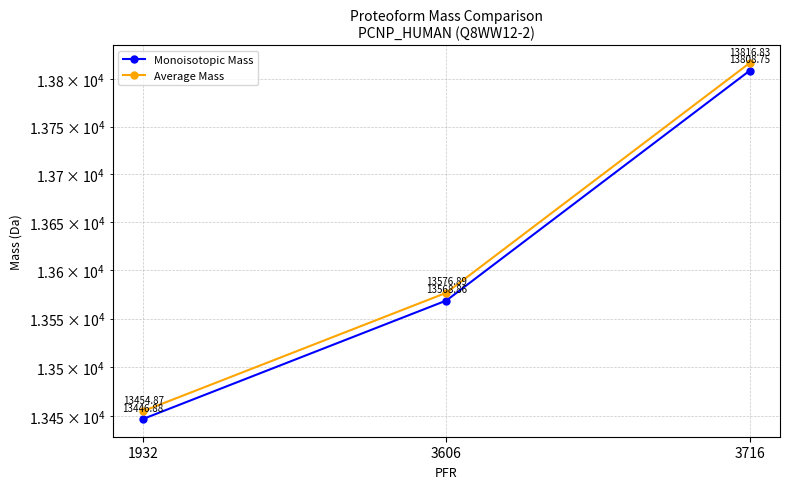

At which label does Average Mass first exceed 13576?

3606